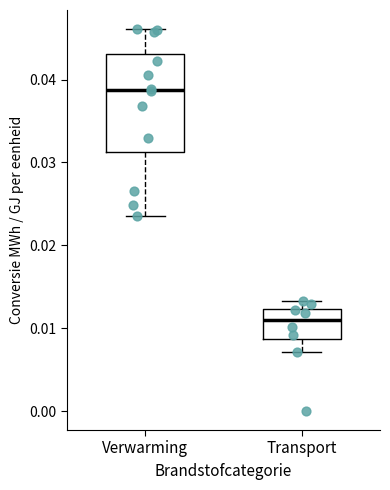

Reading left to right, transcribe this box plot: for each box, give where its median line is, the range the box spans, and where its two whiskers end, as read against the y-axis. The values are not printed on the chart, so give them approximately, as read against the axis.

Verwarming: median 0.039, box 0.031 to 0.043, whiskers 0.024 to 0.046
Transport: median 0.011, box 0.009 to 0.012, whiskers 0.007 to 0.013